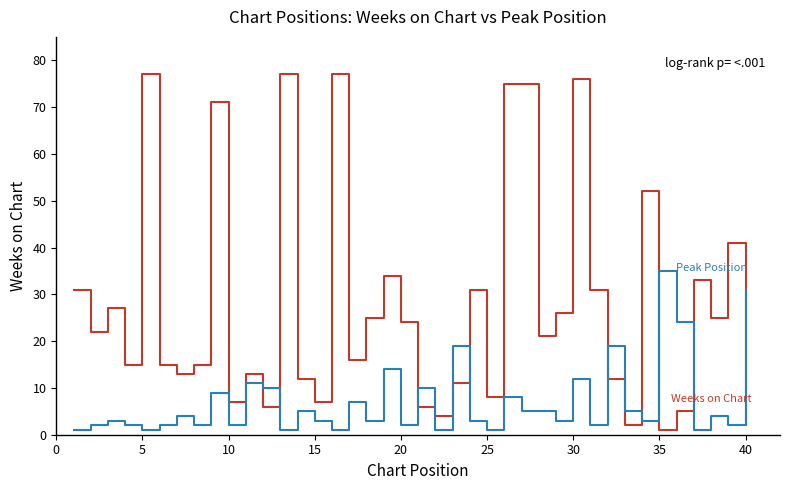

What is the maximum value shown in the chart?

77